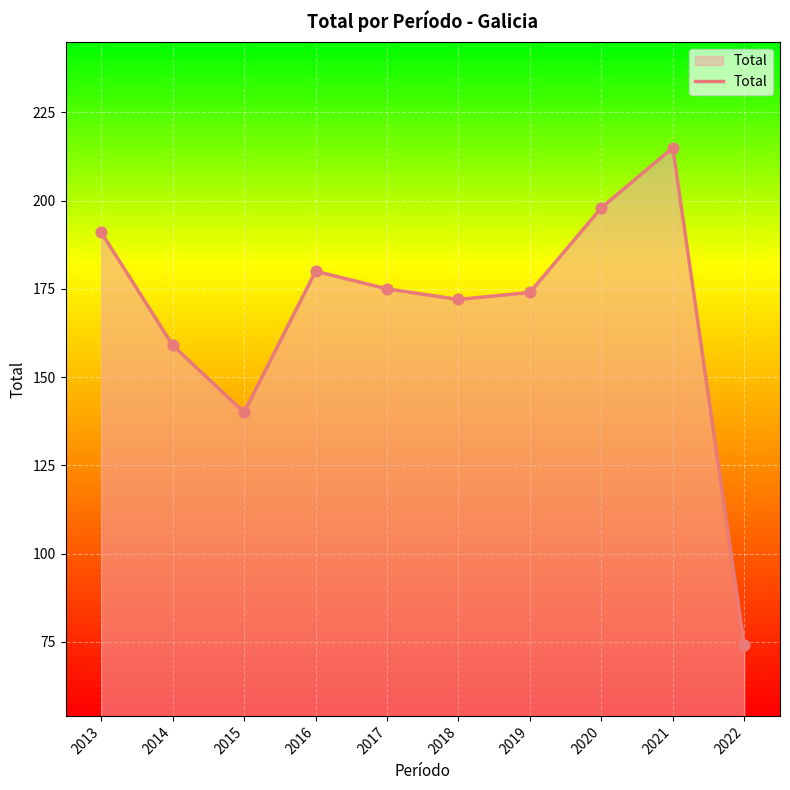

Which has a higher value, 2018 or 2022?

2018